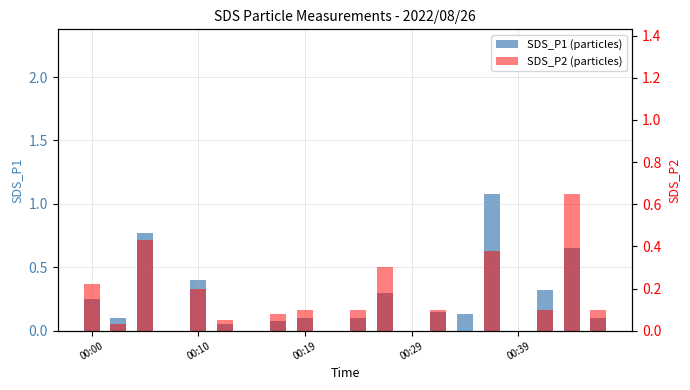

What is the sum of all SDS_P1 (particles) values?

4.6